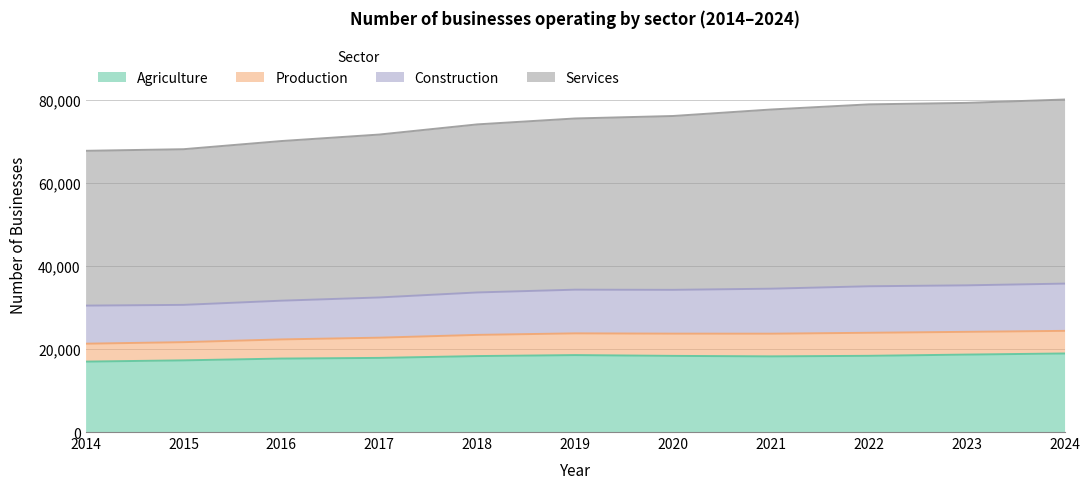

How many lines are shown in the chart?

4